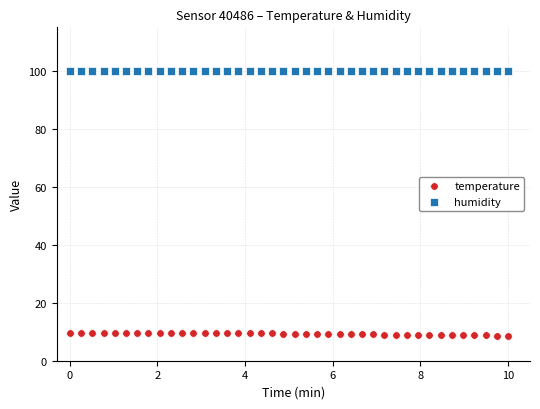

Which series contains the lowest Y value?

temperature